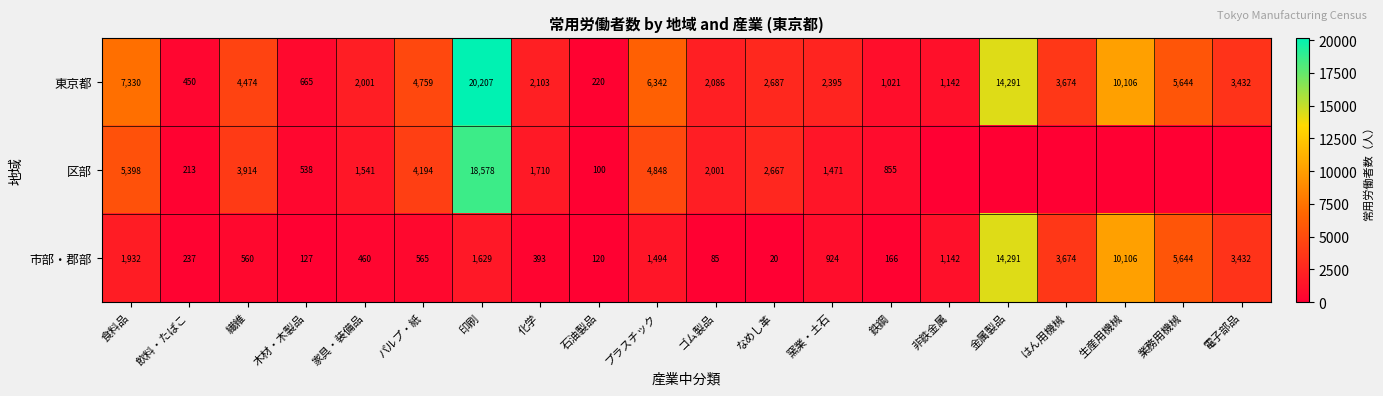

What is the sum of the 東京都 values at 繊維 and プラスチック?

10816